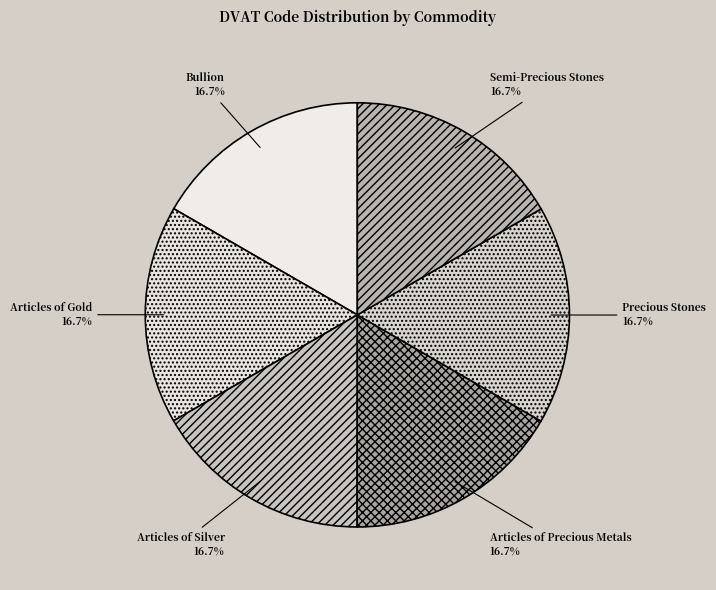

To the nearest percent, what is the combined percentage of Articles of Gold and Semi-Precious Stones?

33%